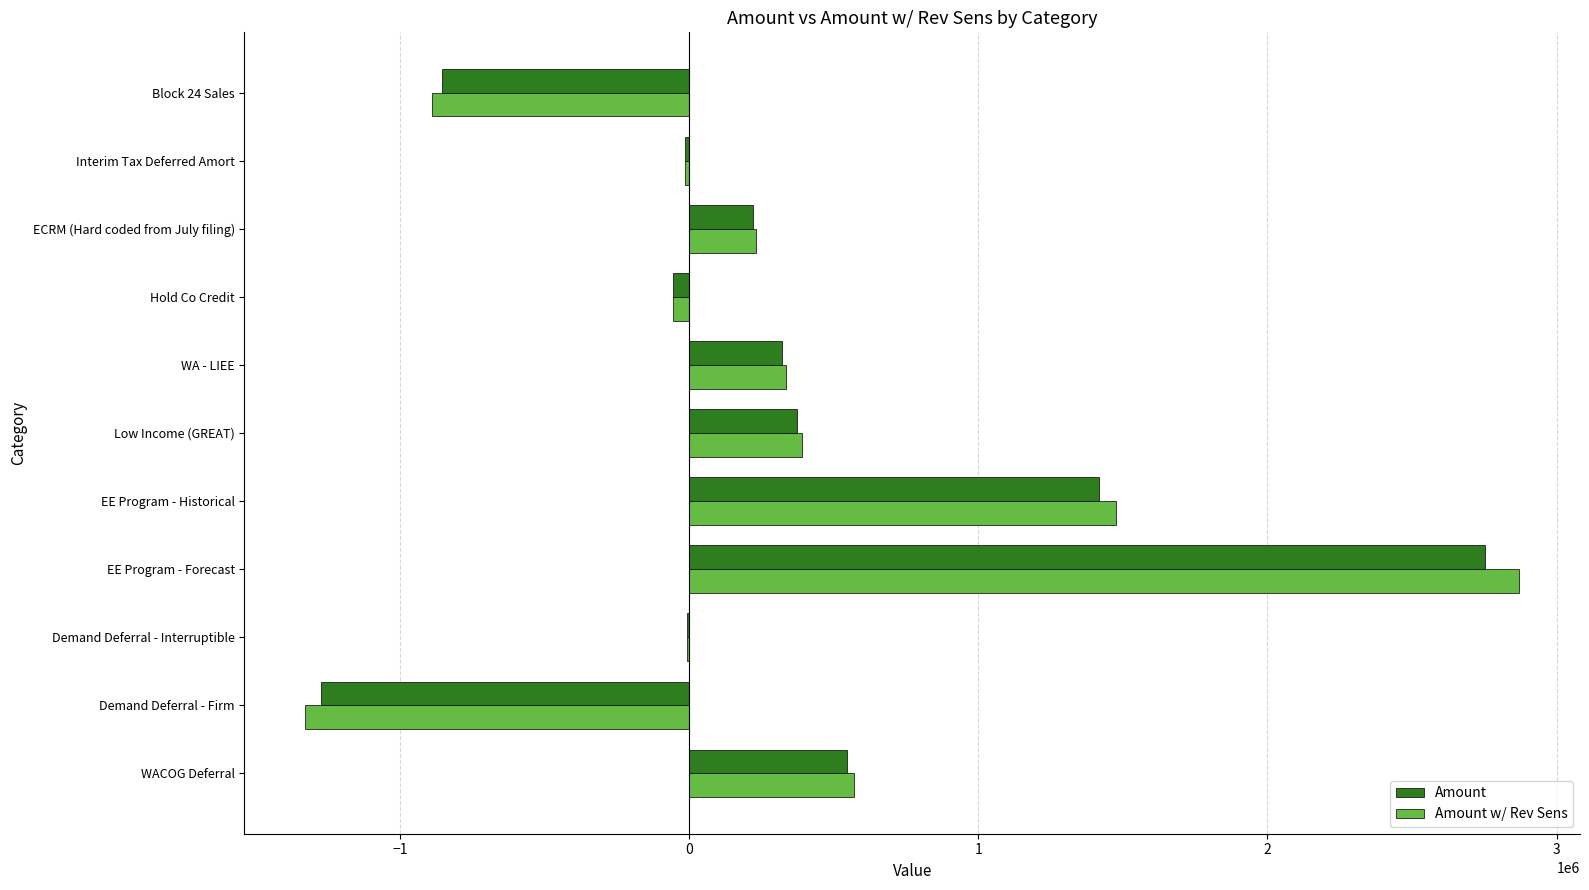

At which label is Amount w/ Rev Sens closest to 771211?

WACOG Deferral